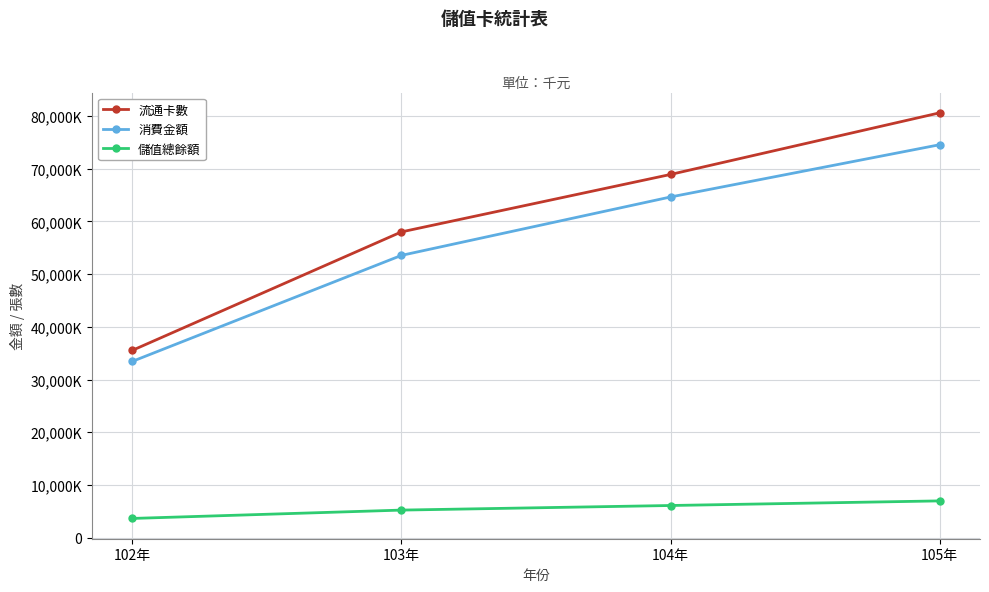

The value of 流通卡數 at 105年 is 115441838. True or false?

False